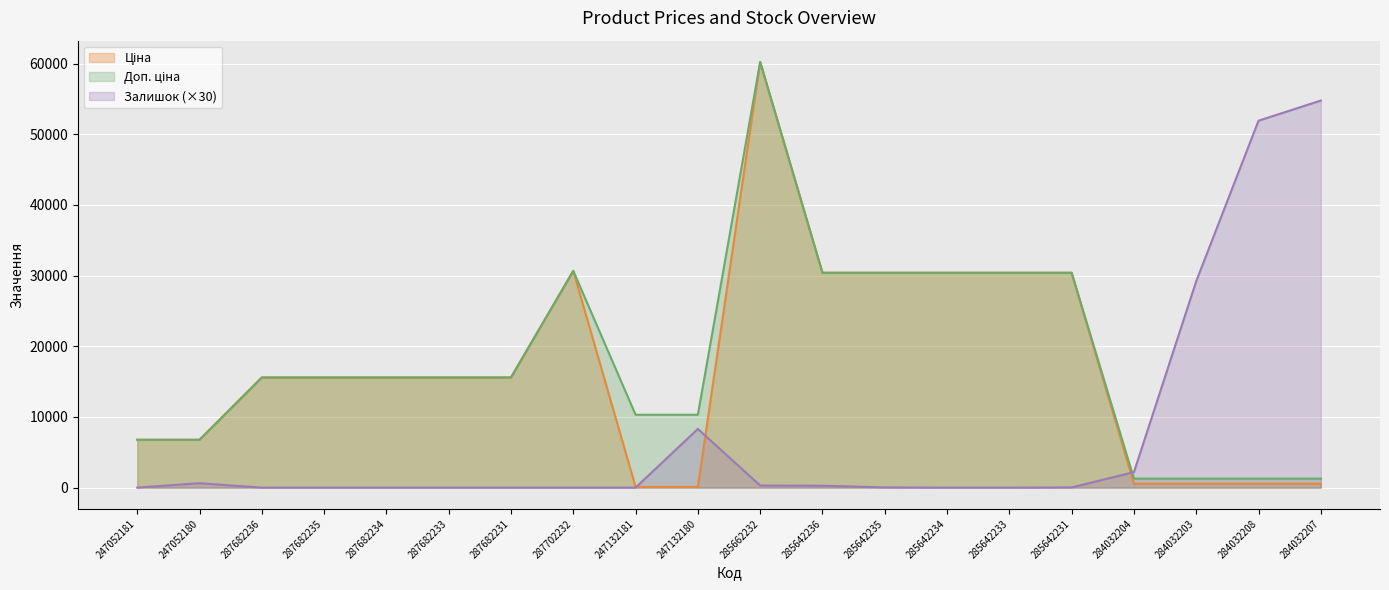

What is the difference between the maximum and second lowest values in the Ціна series?

60141.1